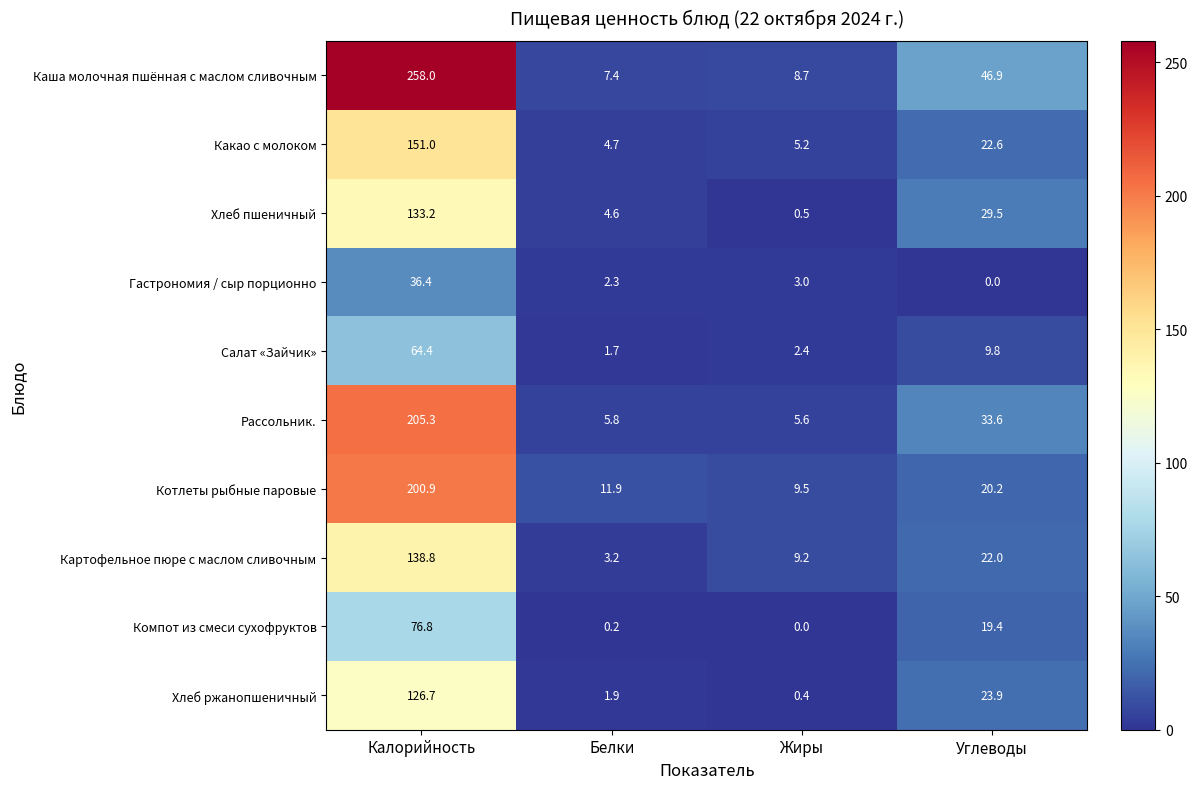

What is the greatest value displayed?

258.0